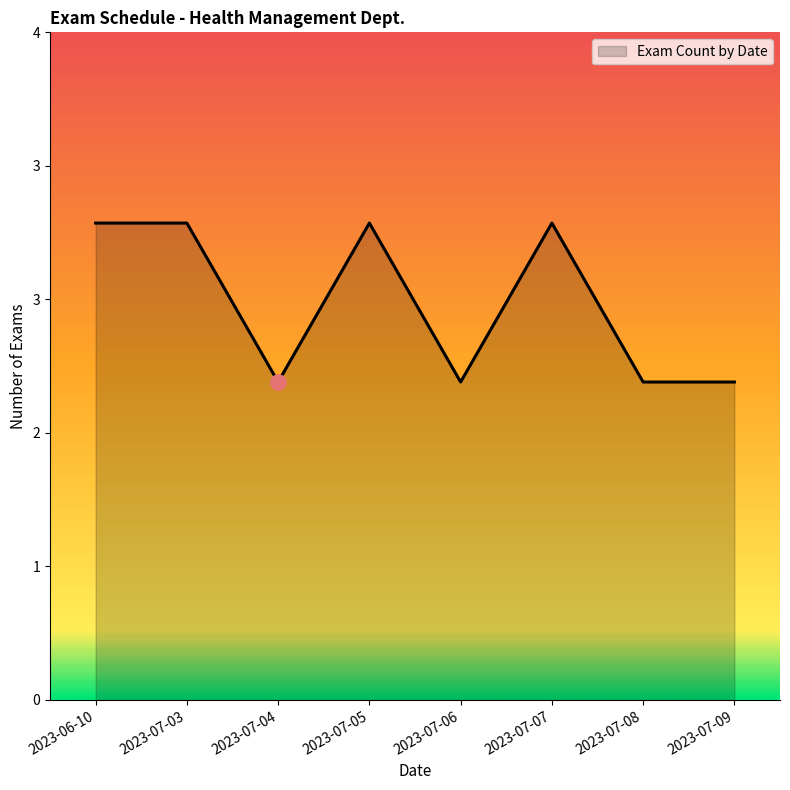

What is the ratio of the value at 2023-07-07 to the value at 2023-06-10?

1.0